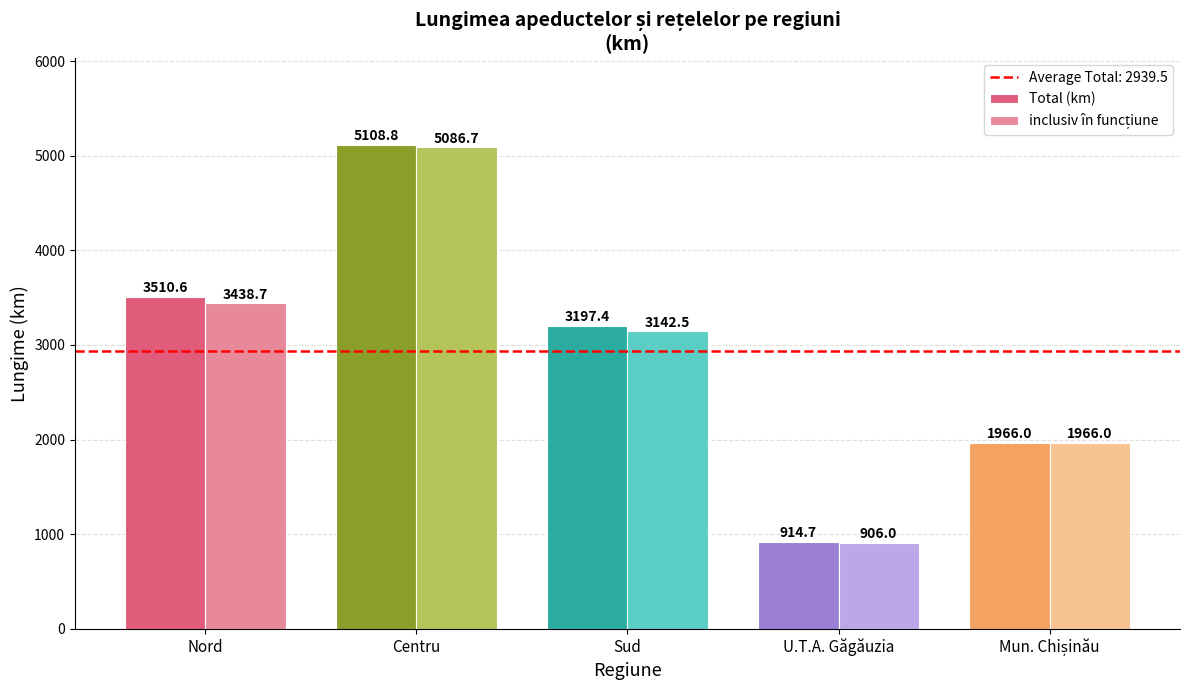

What is the smallest value displayed?

906.0